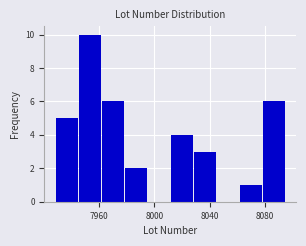

Read against the x-axis, roughly where is the centre of the tallest bar?

7955